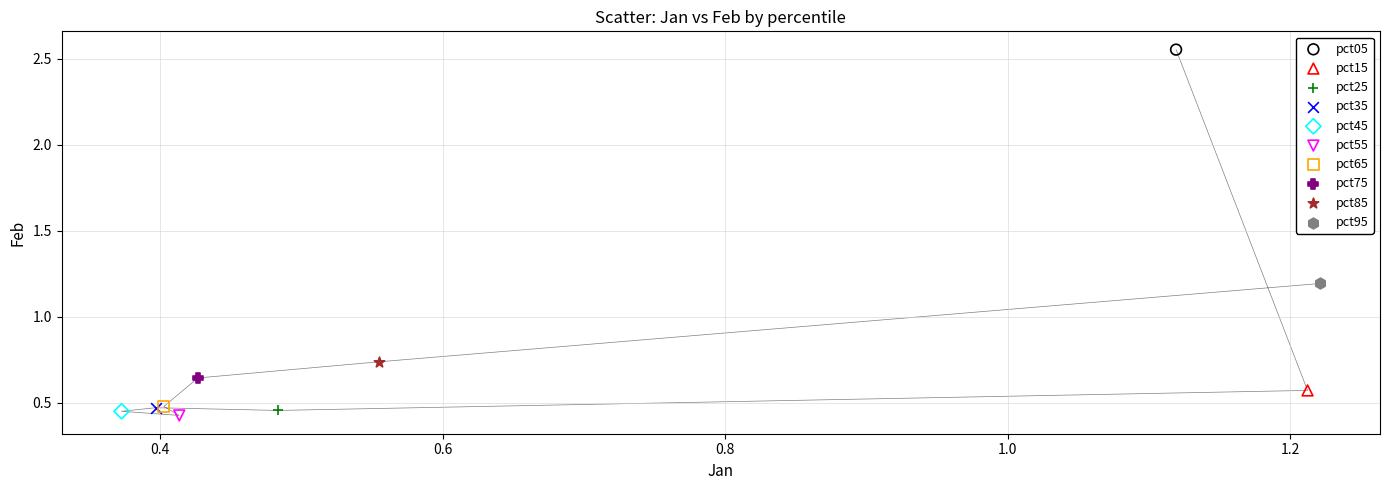

Which series contains the highest Y value?

pct05